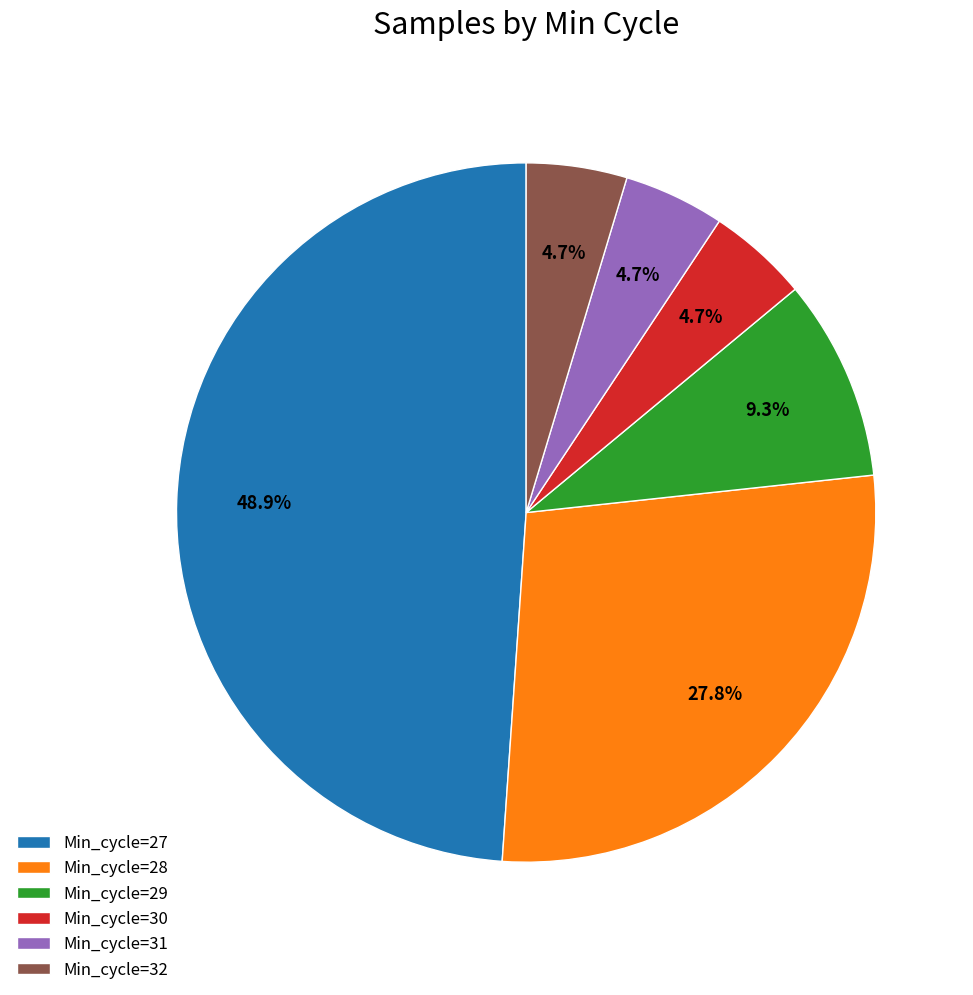

What is the total percentage of Min_cycle=29 and Min_cycle=28?

37.1%